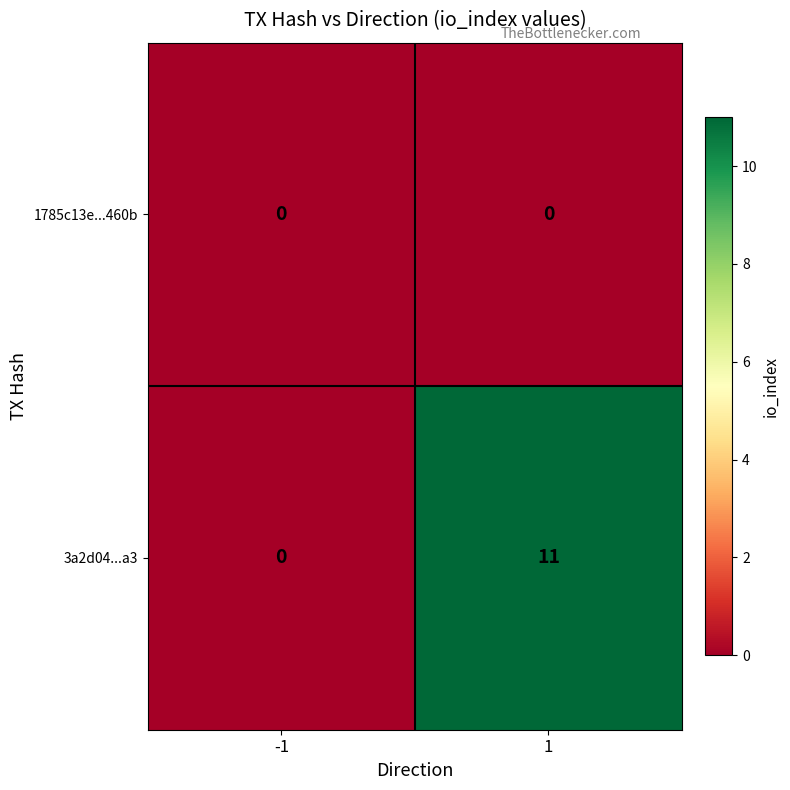

Reading left to right, what are all the values shown in this chart?

1785c13e...460b: -1=0	1=0
3a2d04...a3: -1=0	1=11